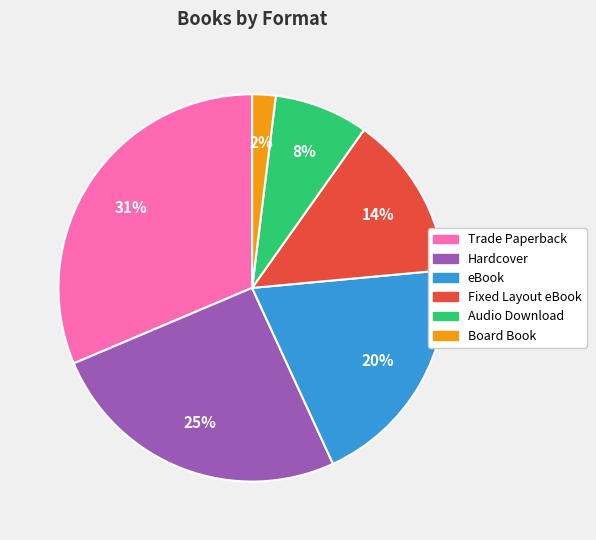

Which slice is the largest?

Trade Paperback